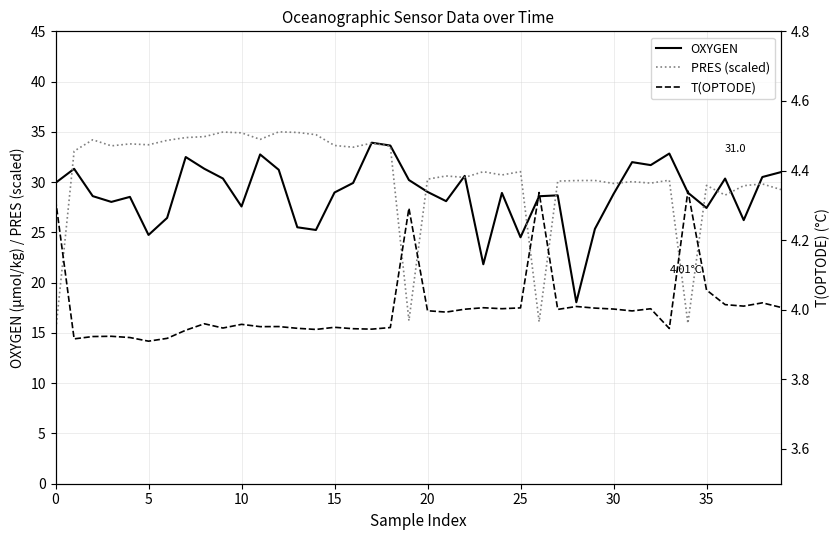

How many data points does each series have?

40